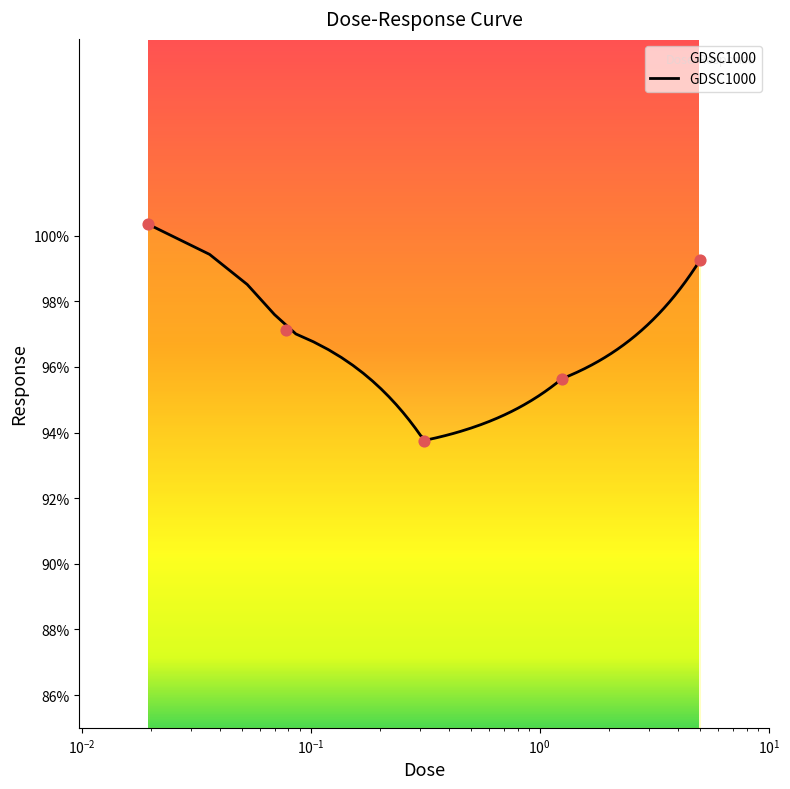

What is the change in value from 0.0195312 to 5.0?

-1.1